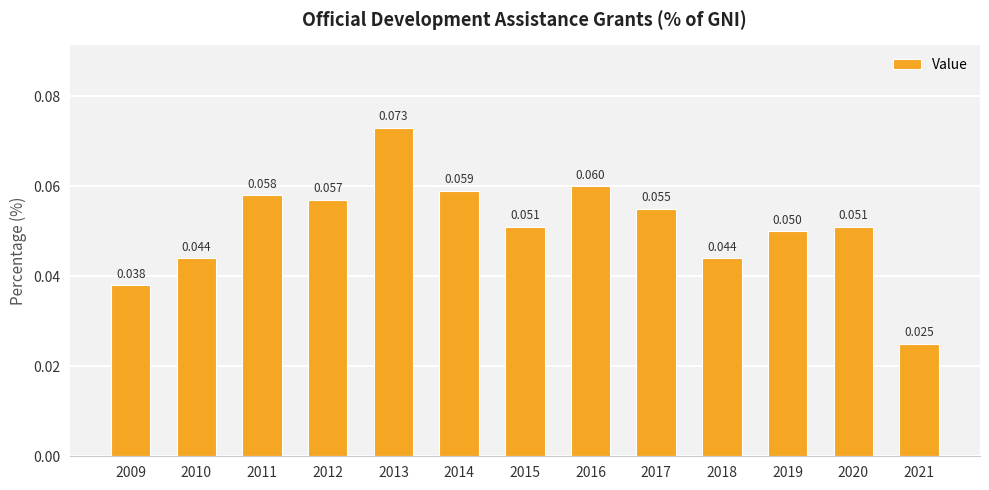

Rank the categories by value from highest to lowest.

2013, 2016, 2014, 2011, 2012, 2017, 2015, 2020, 2019, 2010, 2018, 2009, 2021